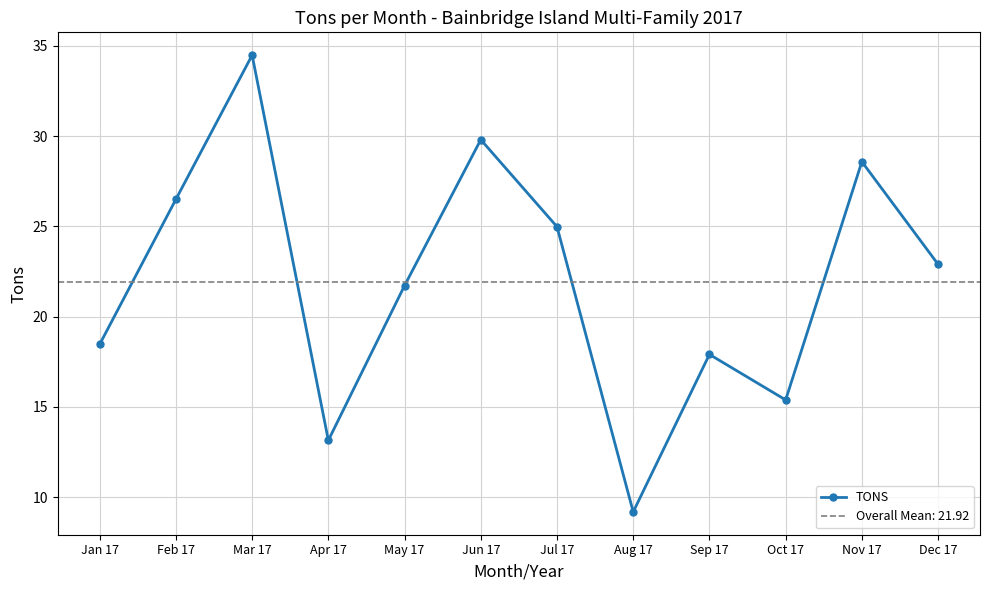

How many interior local peaks (higher than both neighbors) does the data have?

4